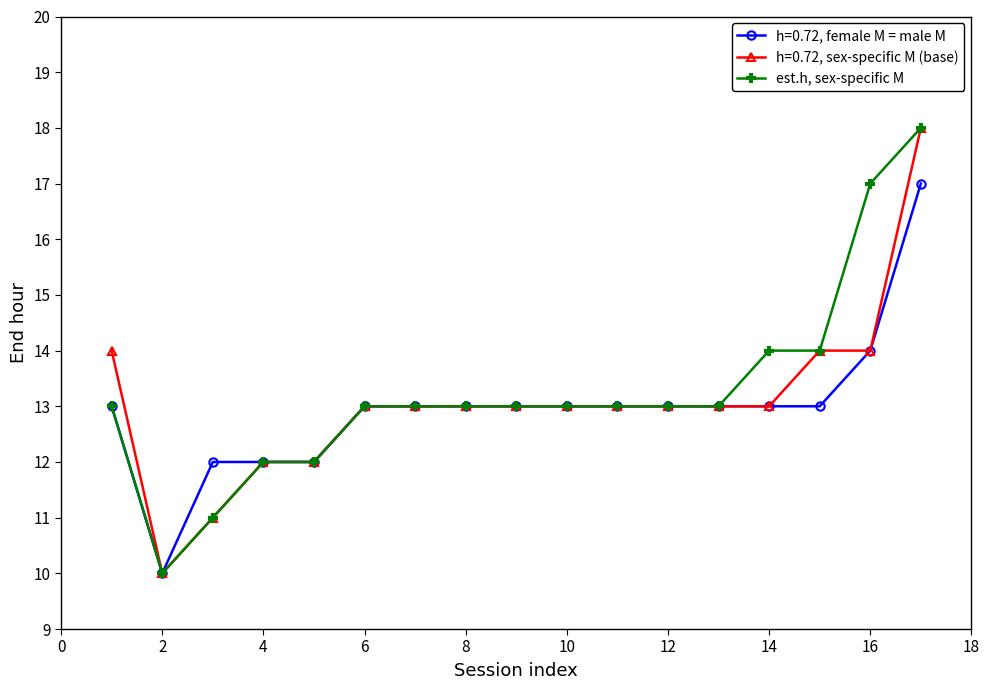

Rank the series by their average value, from highest to lowest.

est.h, sex-specific M, h=0.72, sex-specific M (base), h=0.72, female M = male M